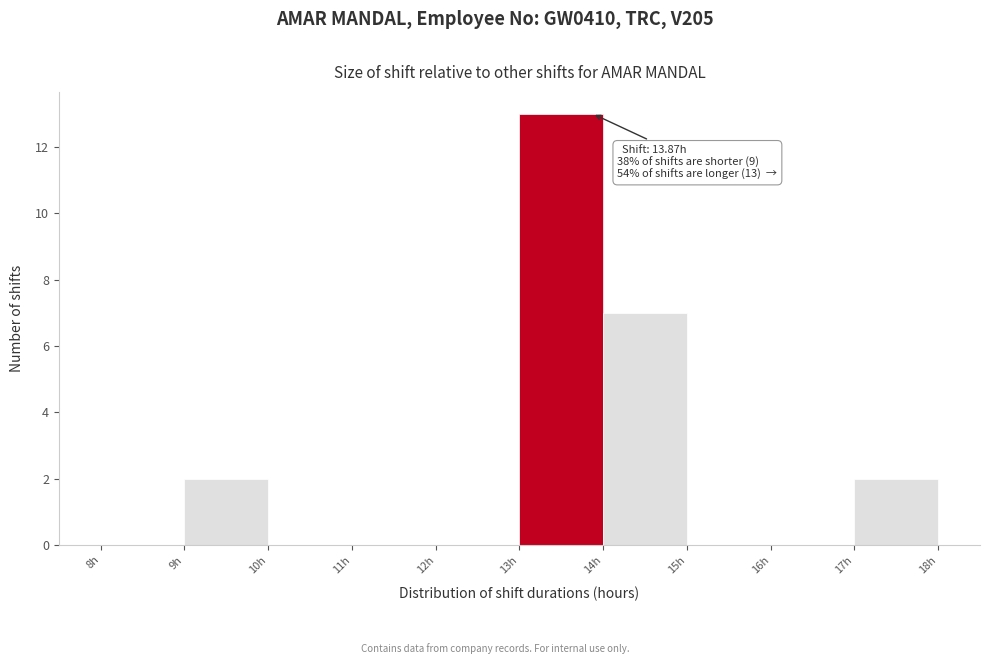

Over which range of the x-axis is the bar tallest?

13 to 14